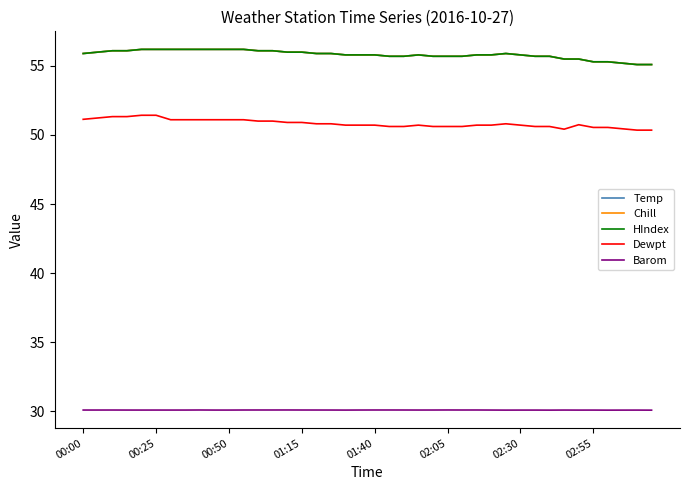

Is this an area chart (filled region under the line)?

No